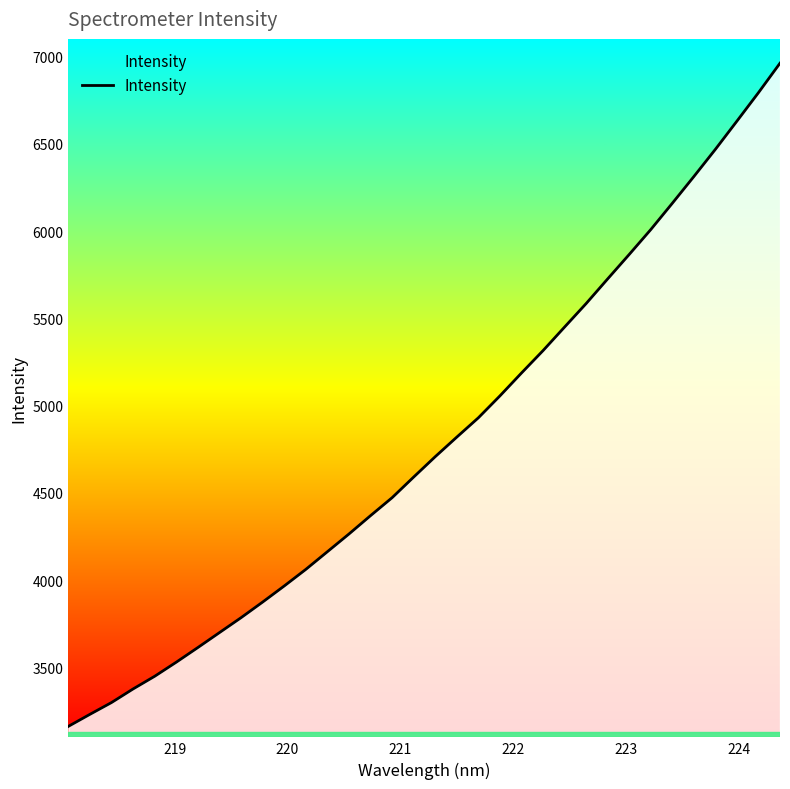

What is the difference between the maximum and minimum values?

3800.1